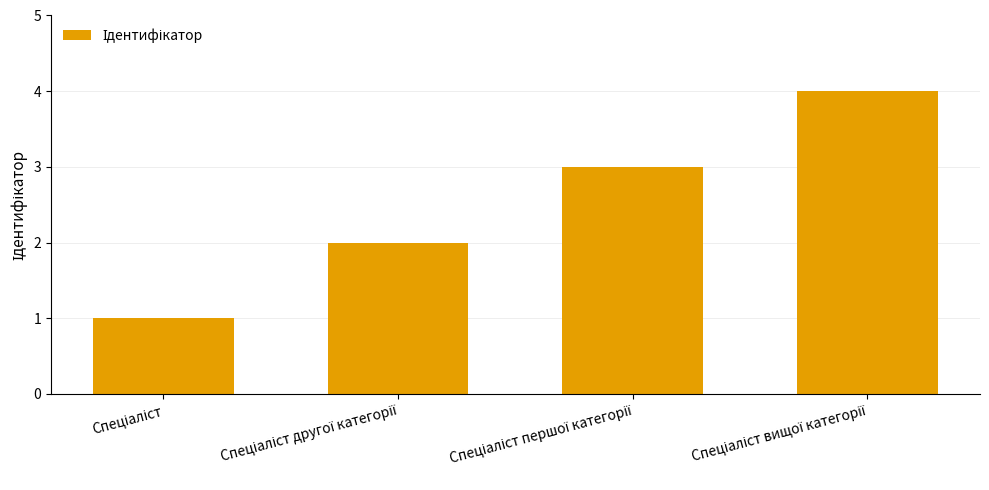

What is the maximum value shown in the chart?

4